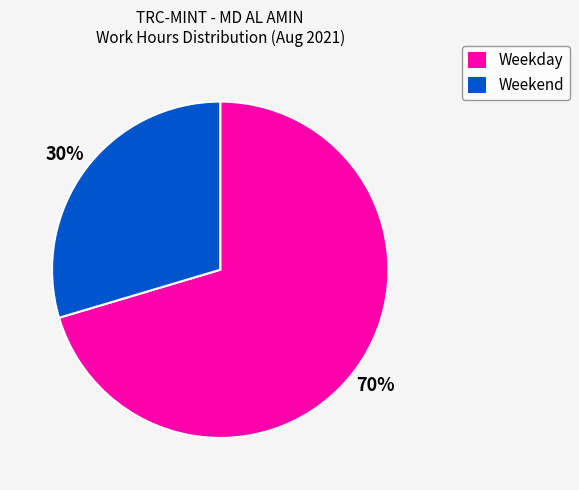

Count the number of slices in the pie.

2